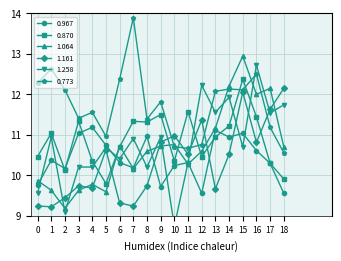

The value of 1.064 at 7 is 17.2. True or false?

False